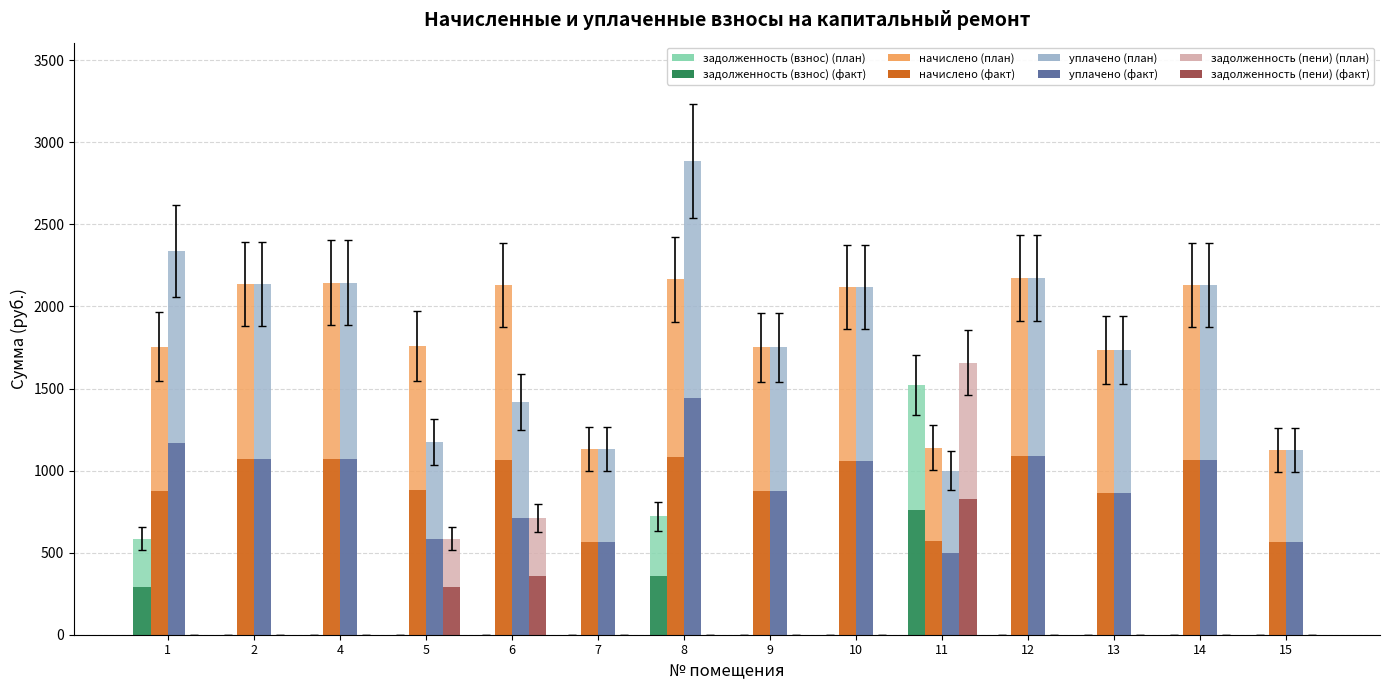

What is the total value across all series at 7?

3395.7